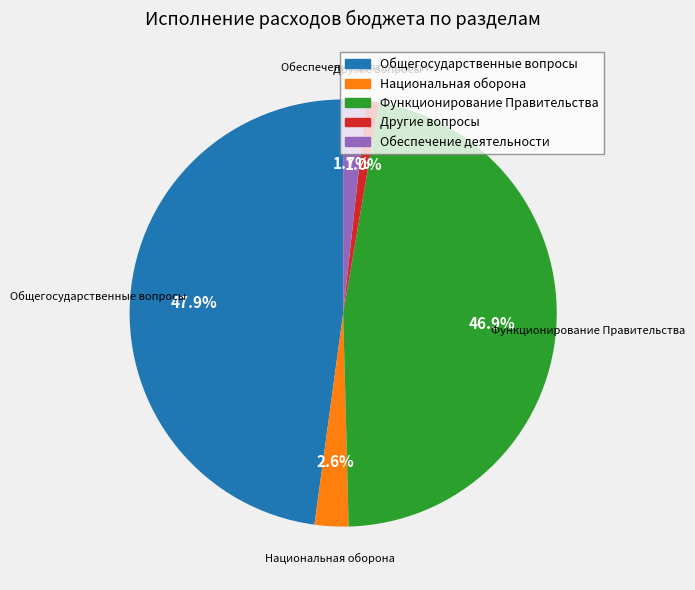

Does any single category account for the majority?

No